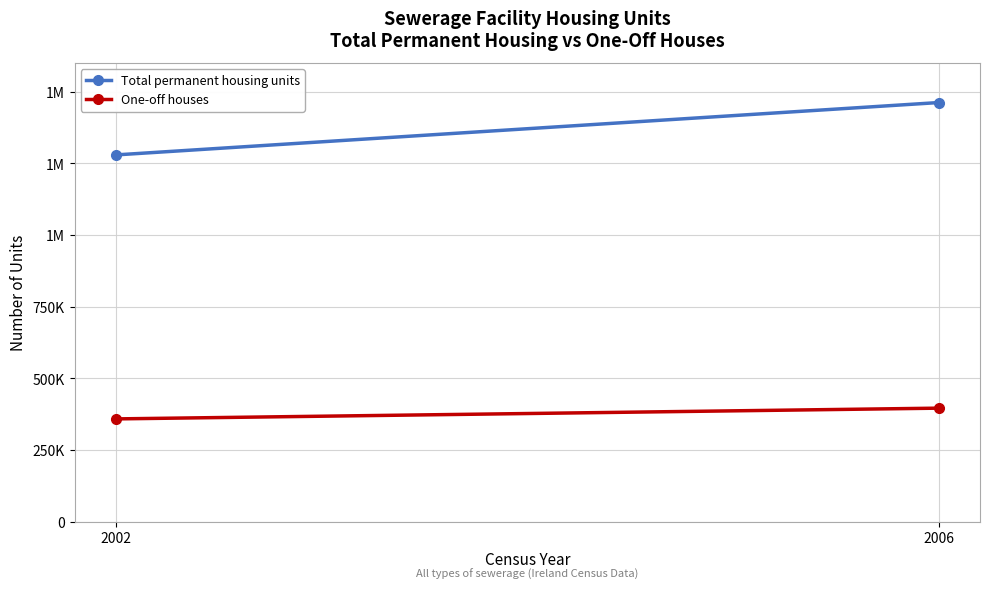

What is the value of the One-off houses point at the 2nd from the left?

396486